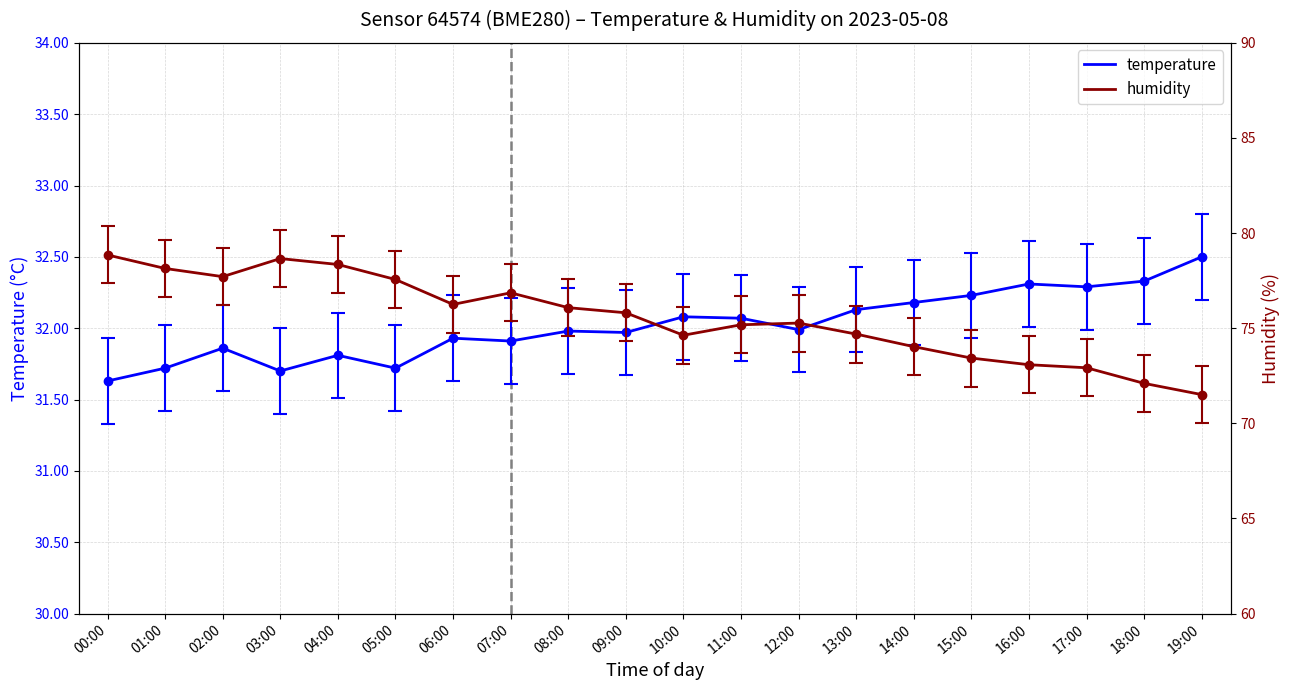

Reading right to left, what are all the values shown in this chart?

temperature: 19:00=32.5	18:00=32.3	17:00=32.3	16:00=32.3	15:00=32.2	14:00=32.2	13:00=32.1	12:00=32.0	11:00=32.1	10:00=32.1	09:00=32.0	08:00=32.0	07:00=31.9	06:00=31.9	05:00=31.7	04:00=31.8	03:00=31.7	02:00=31.9	01:00=31.7	00:00=31.6
humidity: 19:00=71.5	18:00=72.1	17:00=72.9	16:00=73.1	15:00=73.4	14:00=74.0	13:00=74.7	12:00=75.3	11:00=75.2	10:00=74.6	09:00=75.8	08:00=76.1	07:00=76.9	06:00=76.2	05:00=77.6	04:00=78.3	03:00=78.7	02:00=77.7	01:00=78.1	00:00=78.8